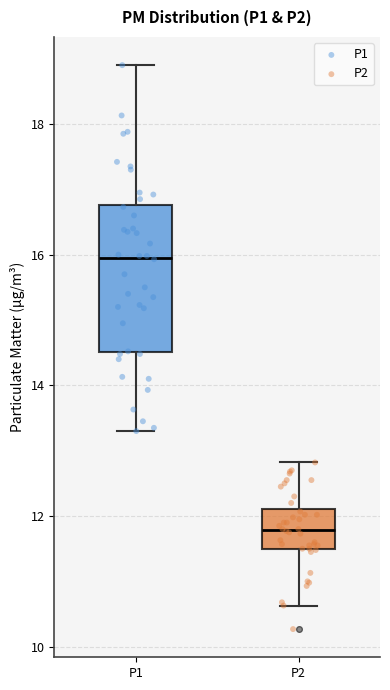

Which box has the lowest median line?

P2